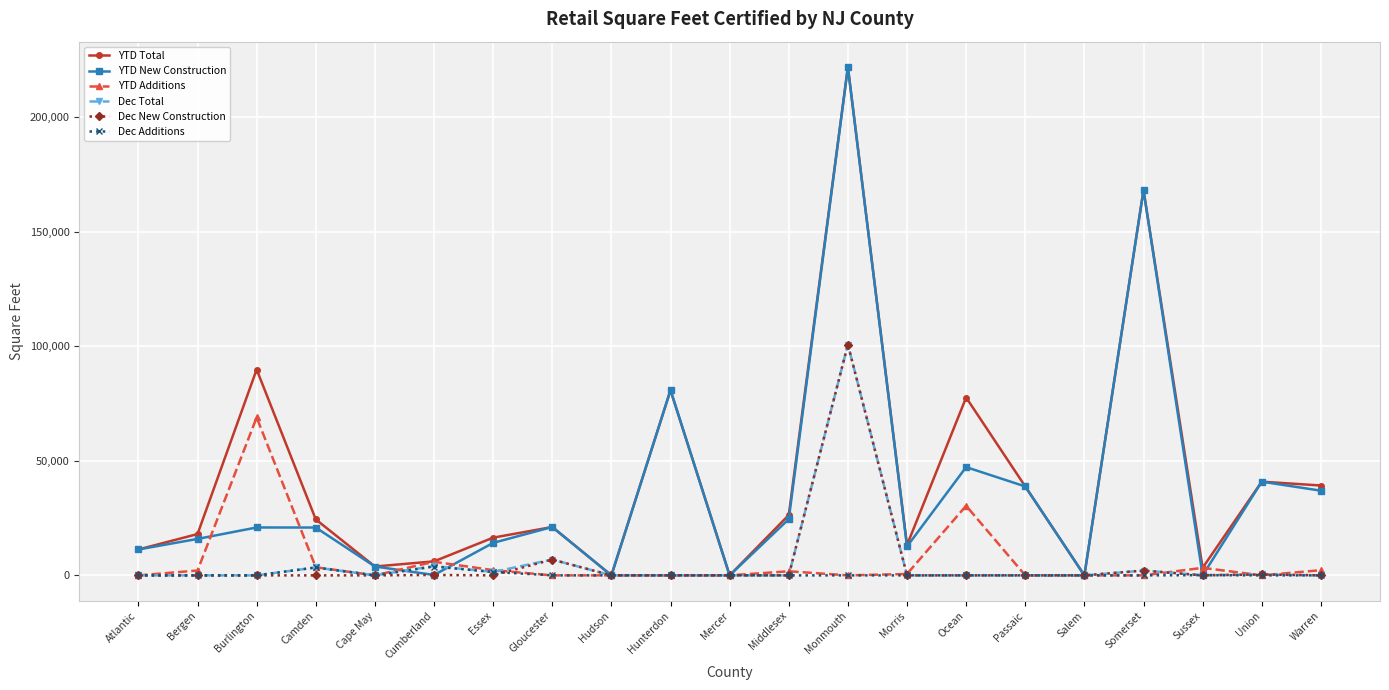

At which label does YTD Additions reach its peak?

Burlington